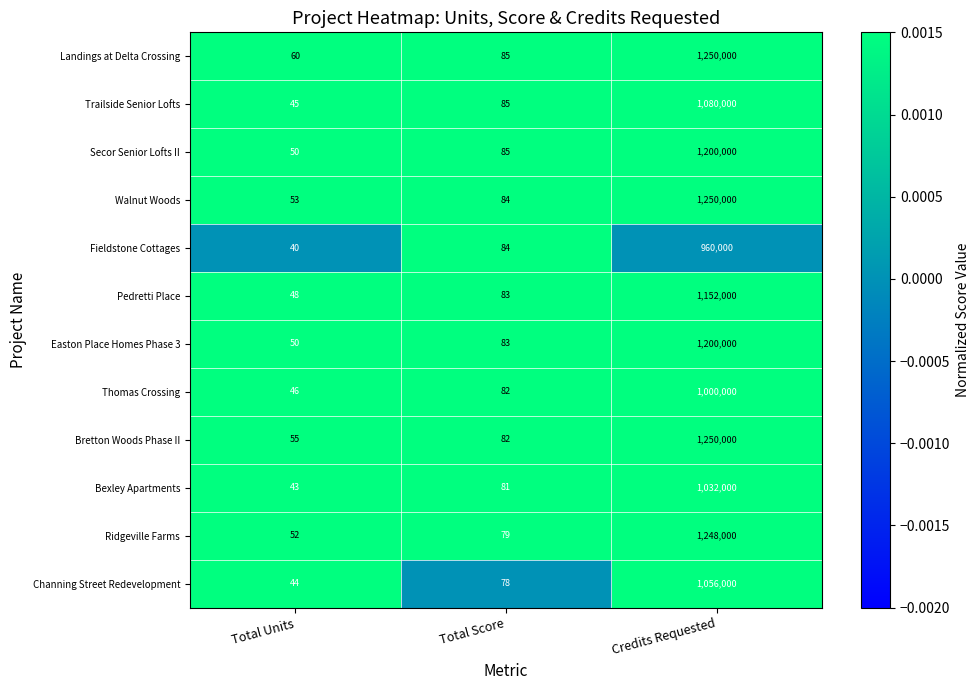

Which series has the largest range (max minus min)?

Walnut Woods